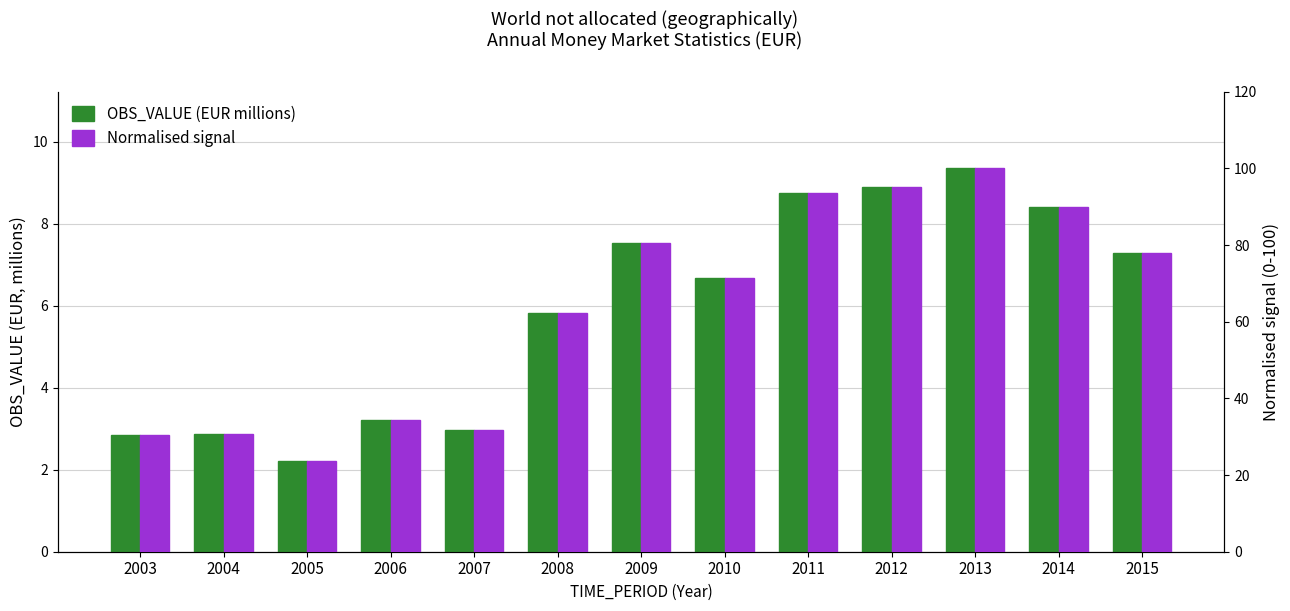

At which label is Normalised signal closest to 61?

2008